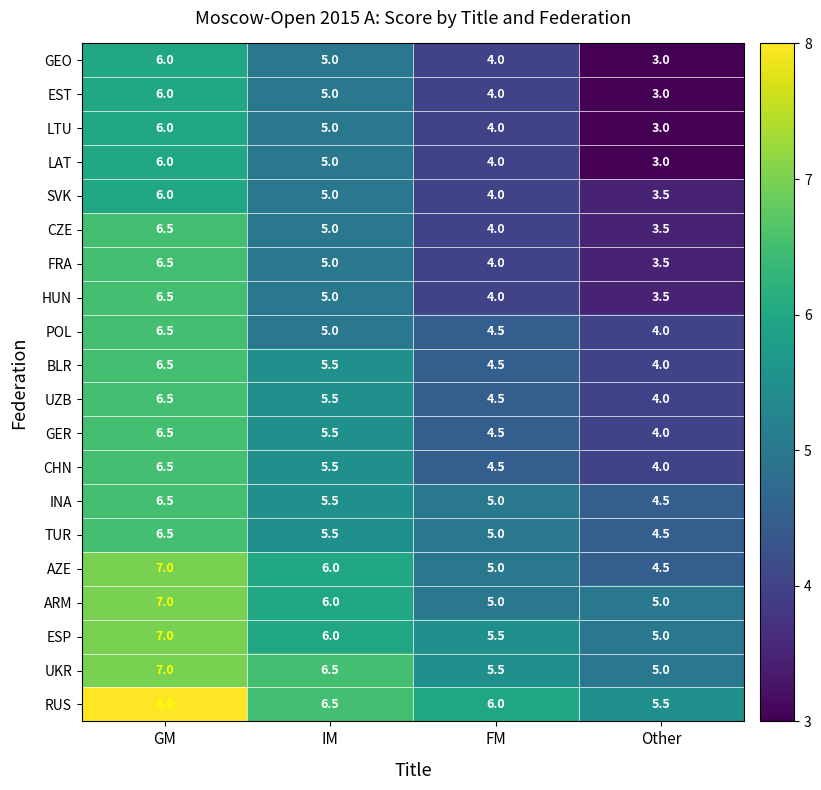

What is the difference between the highest and lowest values at FM?

2.0